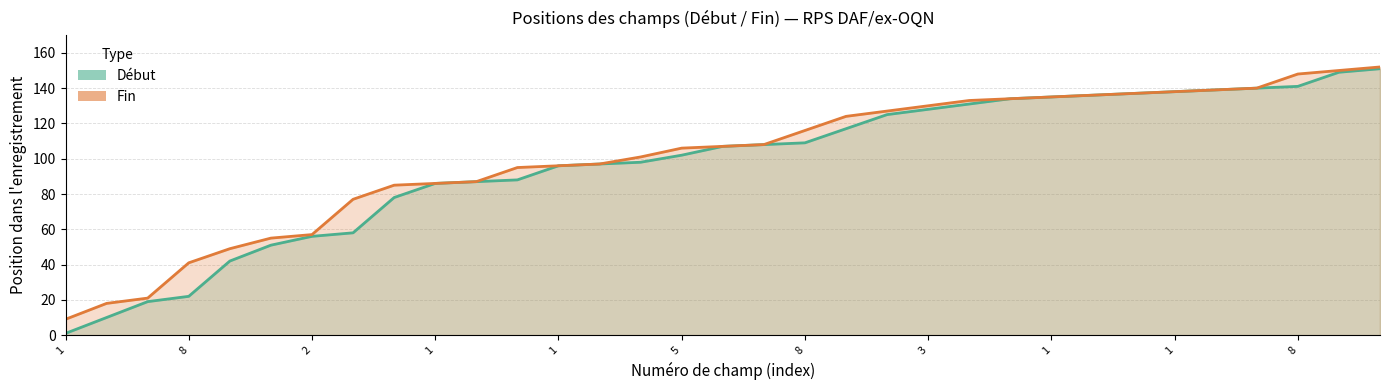

True or false: Fin and Début intersect in this chart.

False